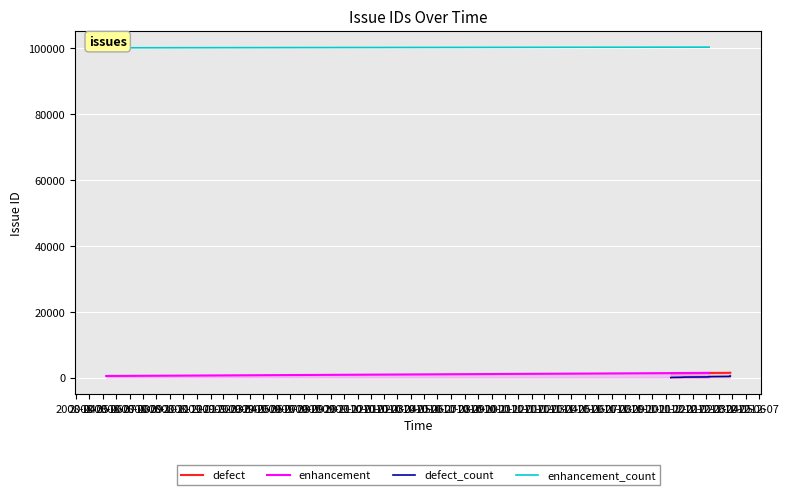

Rank the categories by value from highest to lowest.

2009-01, 2008-12, 2008-11, 2008-10, 2008-09, 2008-08, 2008-07, 2008-06, 2008-05, 2008-04